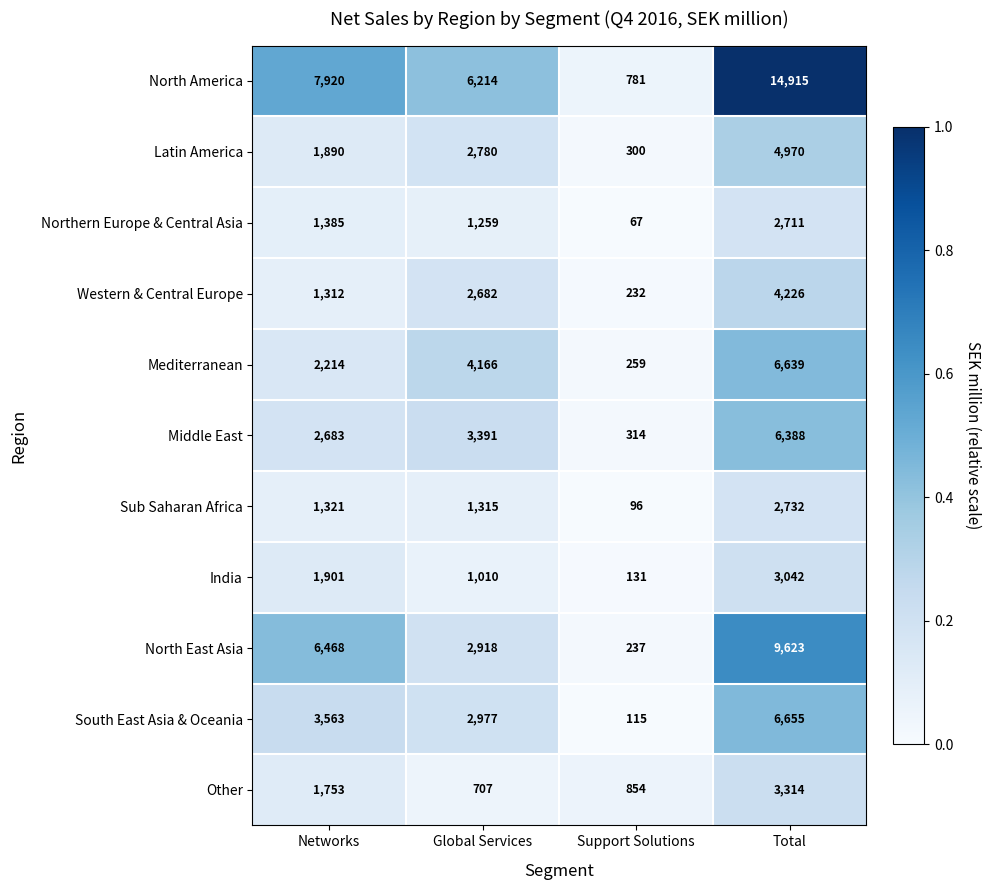

How many series are shown in this chart?

11